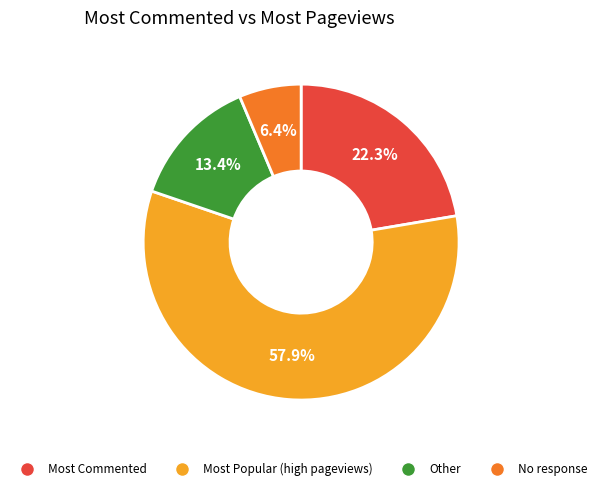

Is there any slice that represents more than half of the pie?

Yes